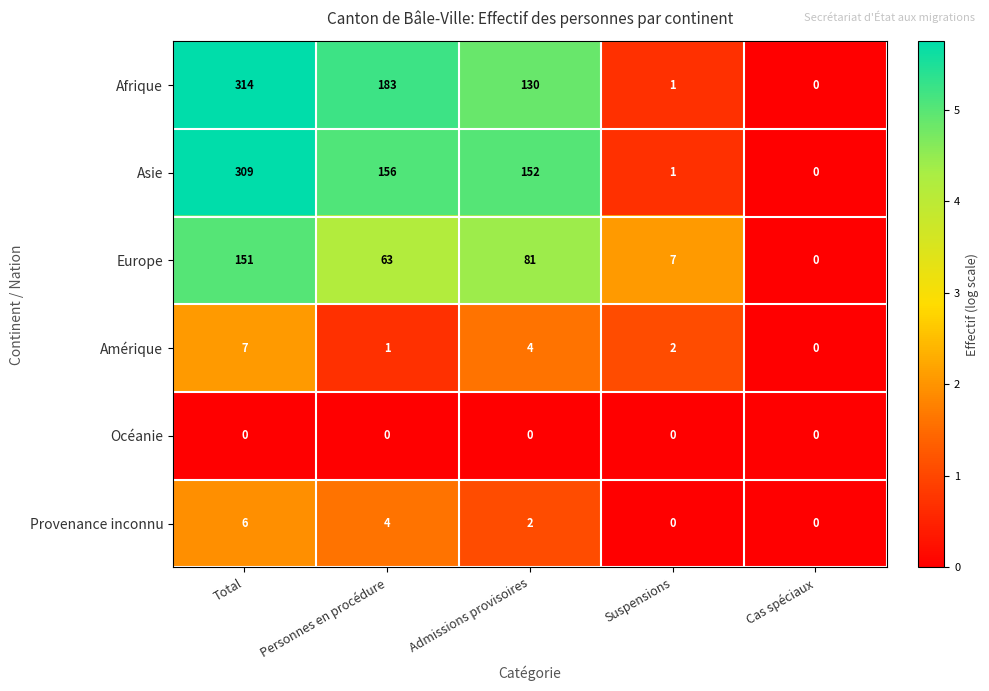

Where does the Afrique series first go above 130?

Total